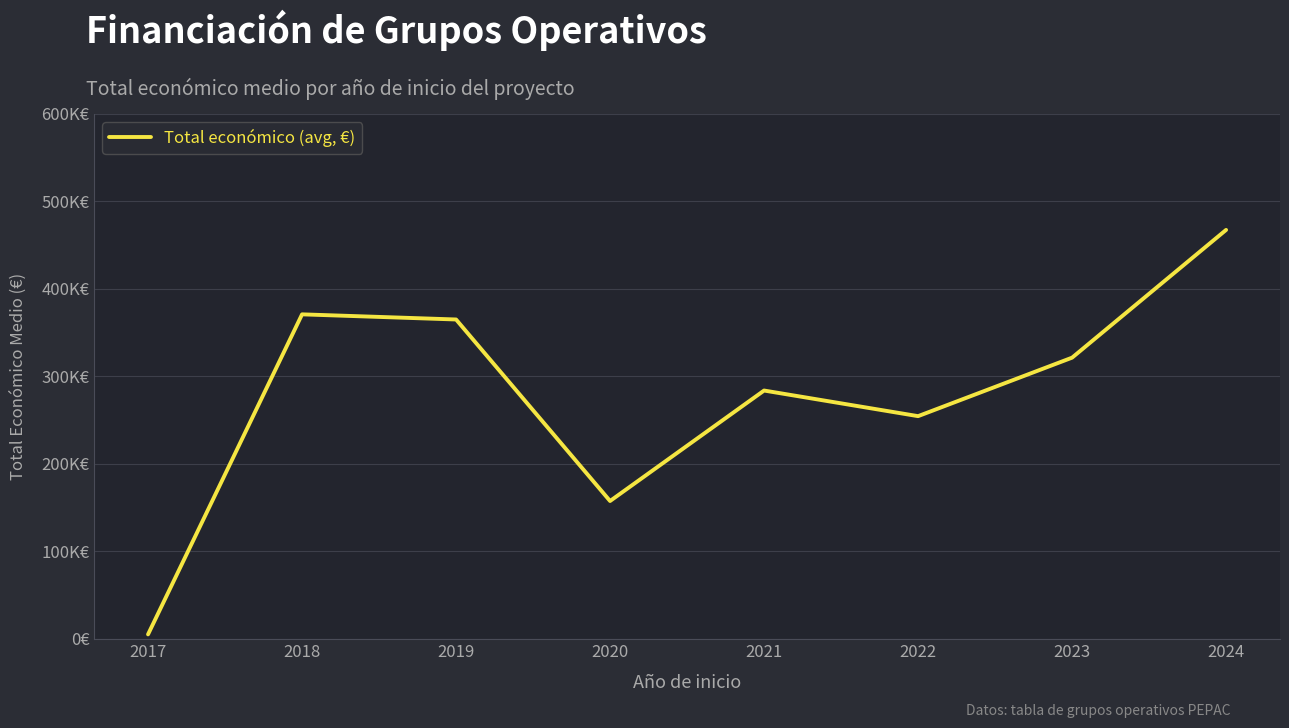

What is the maximum value shown in the chart?

467477